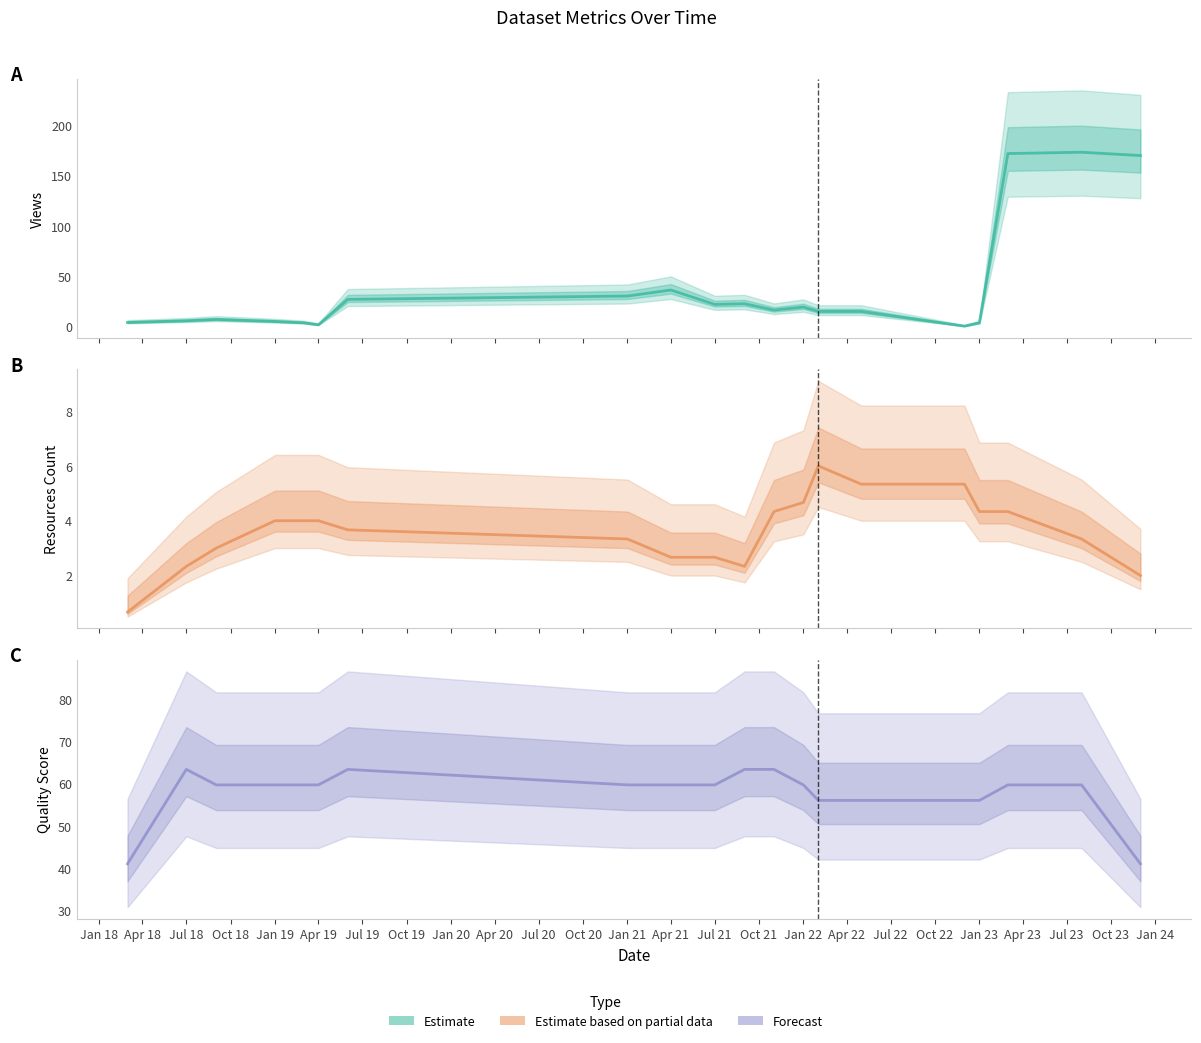

How many intersections are there between quality_score and metric.views?

1